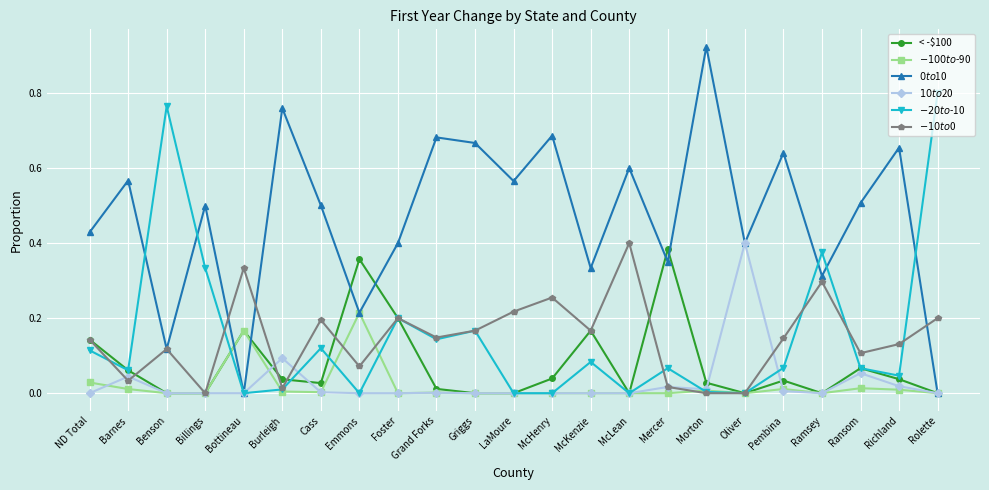

What is the total value across all series at McLean?

1.0